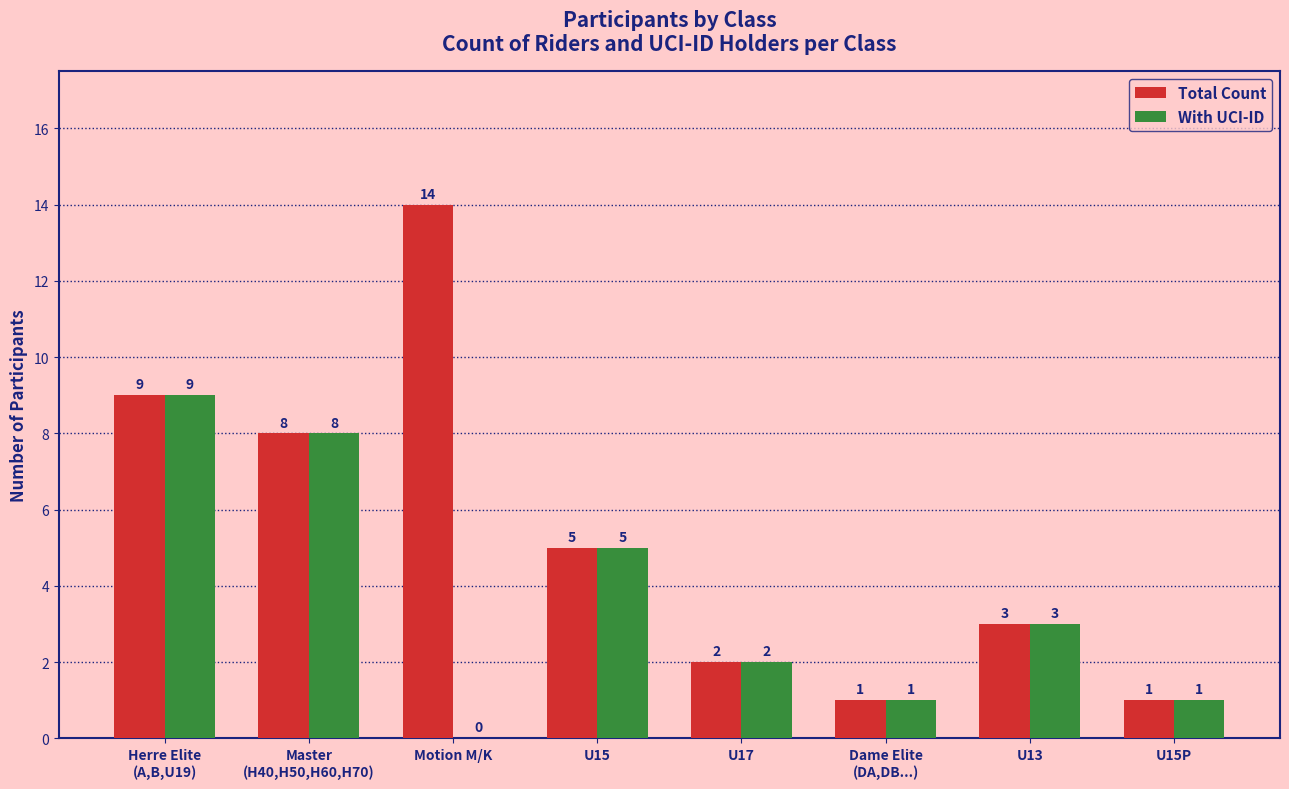

How many positive values does the With UCI-ID series have?

7